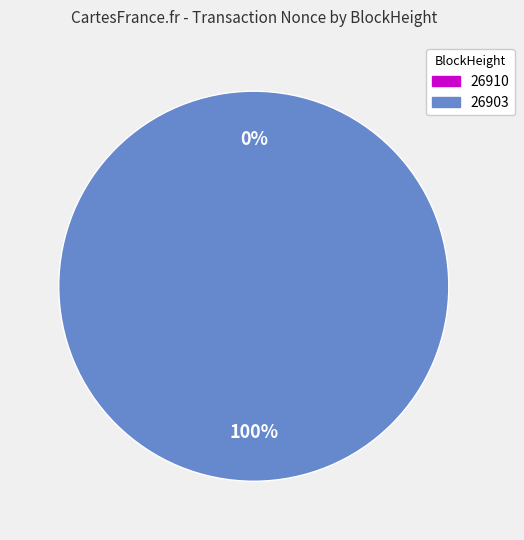

Is it true that 26903 is 100% of the pie?

True